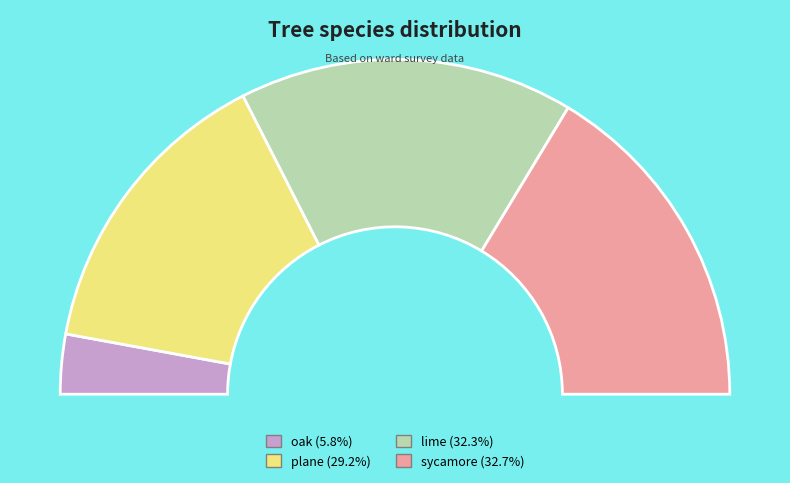

What percentage is the oak slice, to the nearest percent?

6%